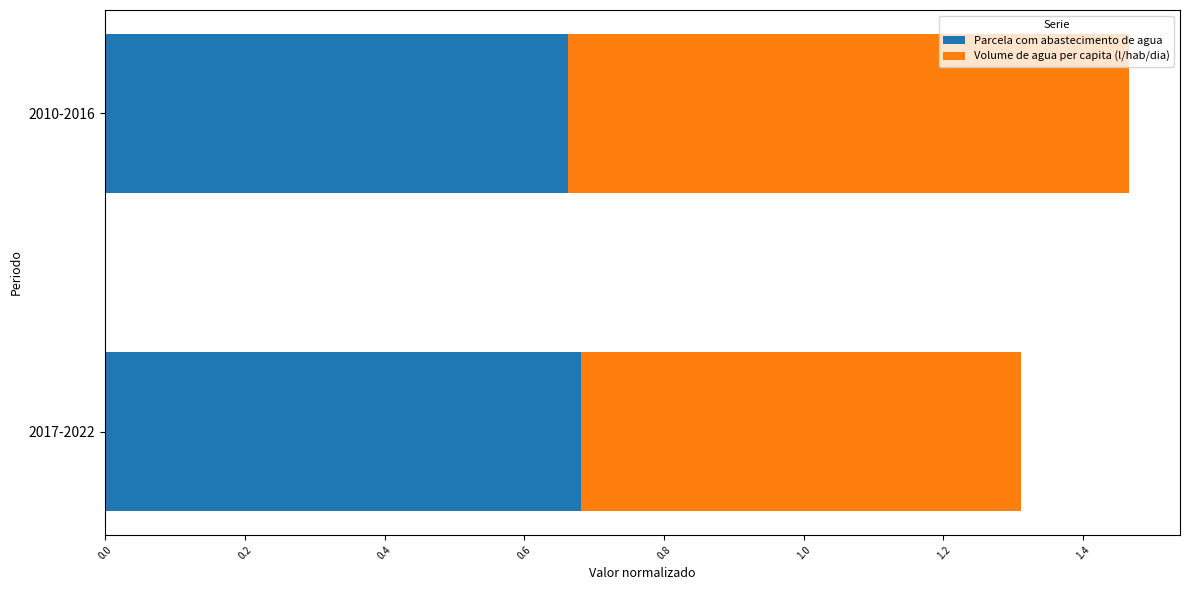

What is the sum of the Parcela com abastecimento de agua values at 2017-2022 and 2010-2016?

1.3